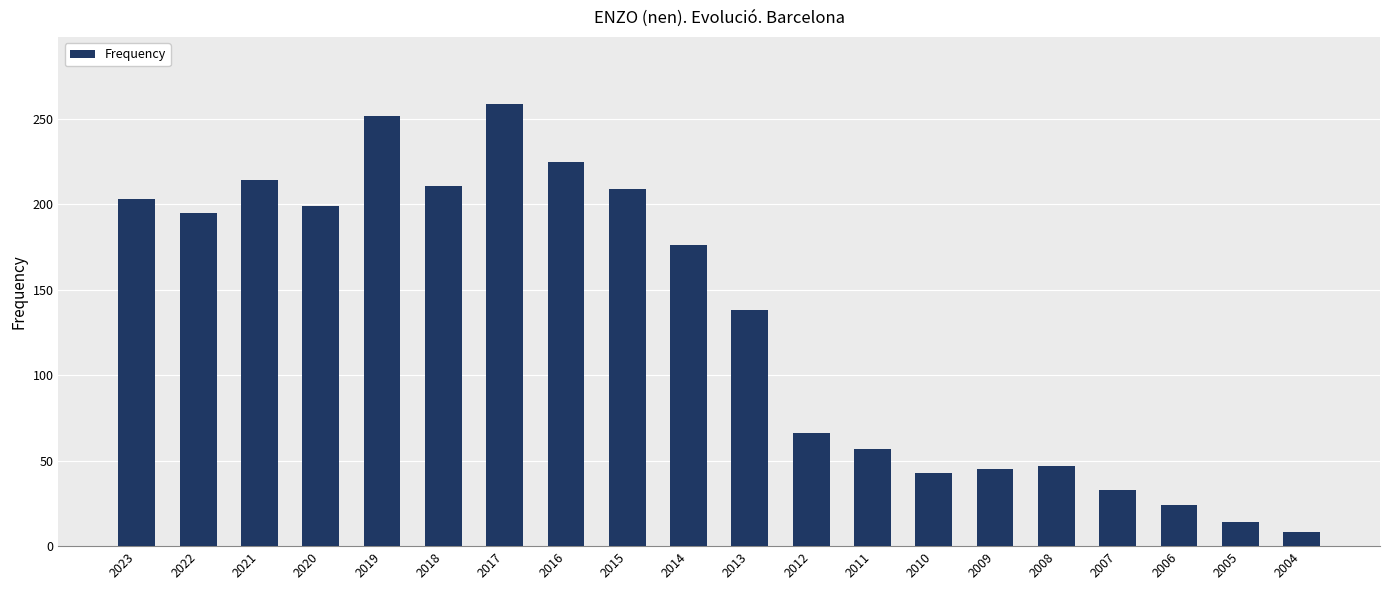

What is the minimum value shown in the chart?

8